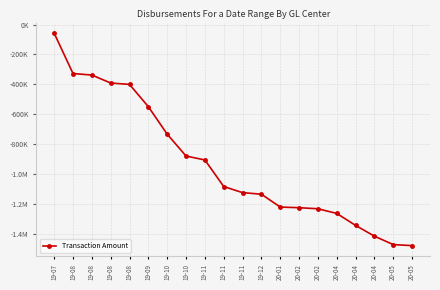

Rank the categories by value from lowest to highest.

20-05, 20-05, 20-04, 20-04, 20-04, 20-02, 20-02, 20-01, 19-12, 19-11, 19-11, 19-11, 19-10, 19-10, 19-09, 19-08, 19-08, 19-08, 19-08, 19-07